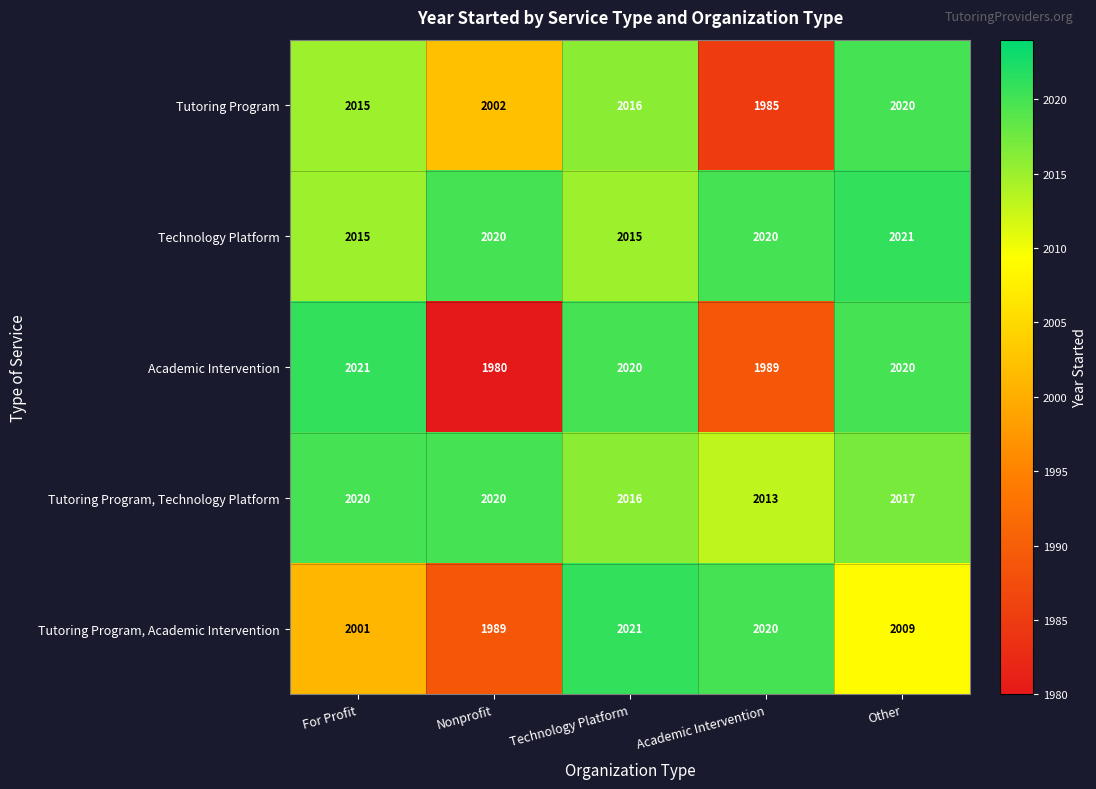

Count the number of data series in this chart.

5